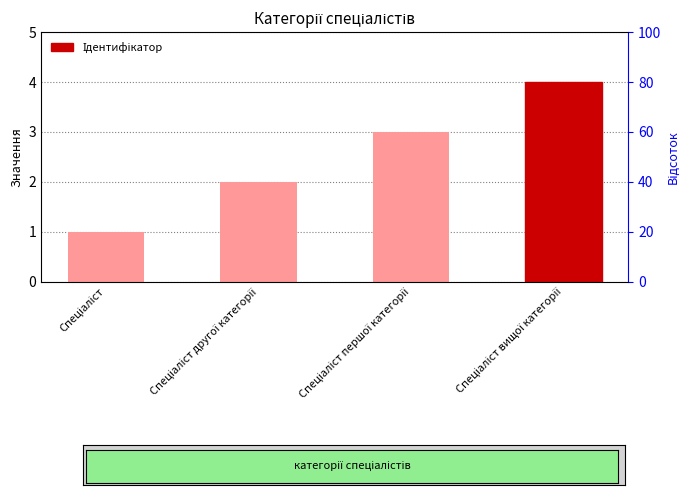

Does the chart contain any negative values?

No